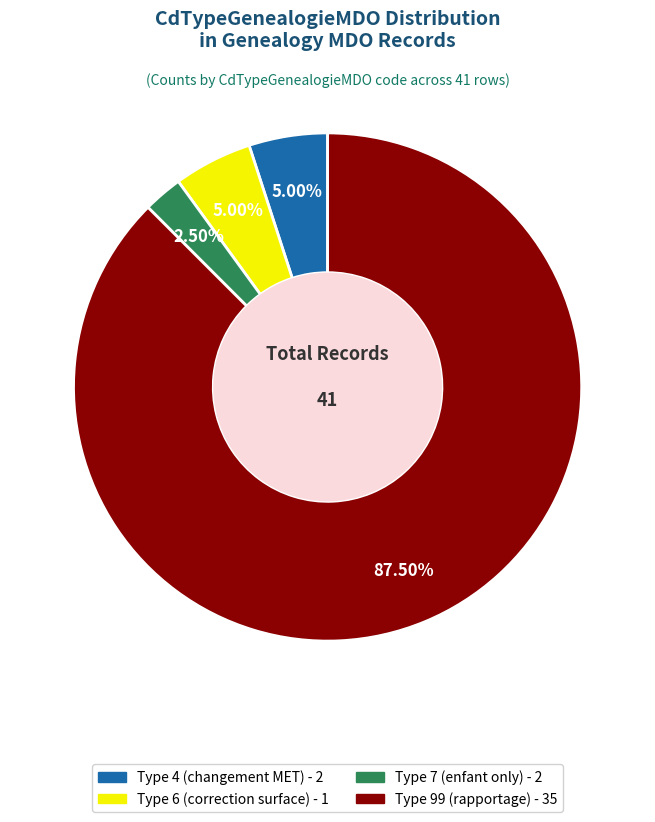

Is there a majority slice in this chart?

Yes